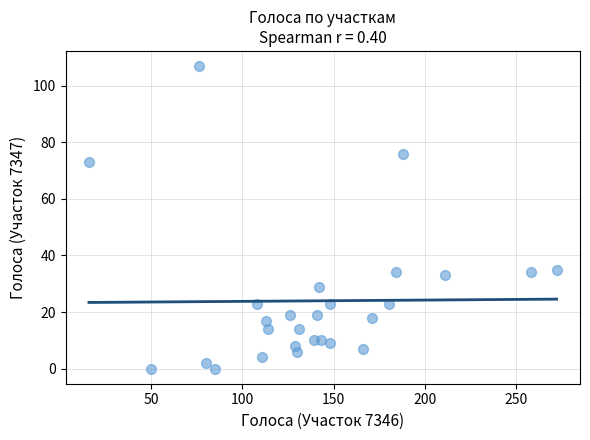

What is the range of Y values (max minus min)?

107